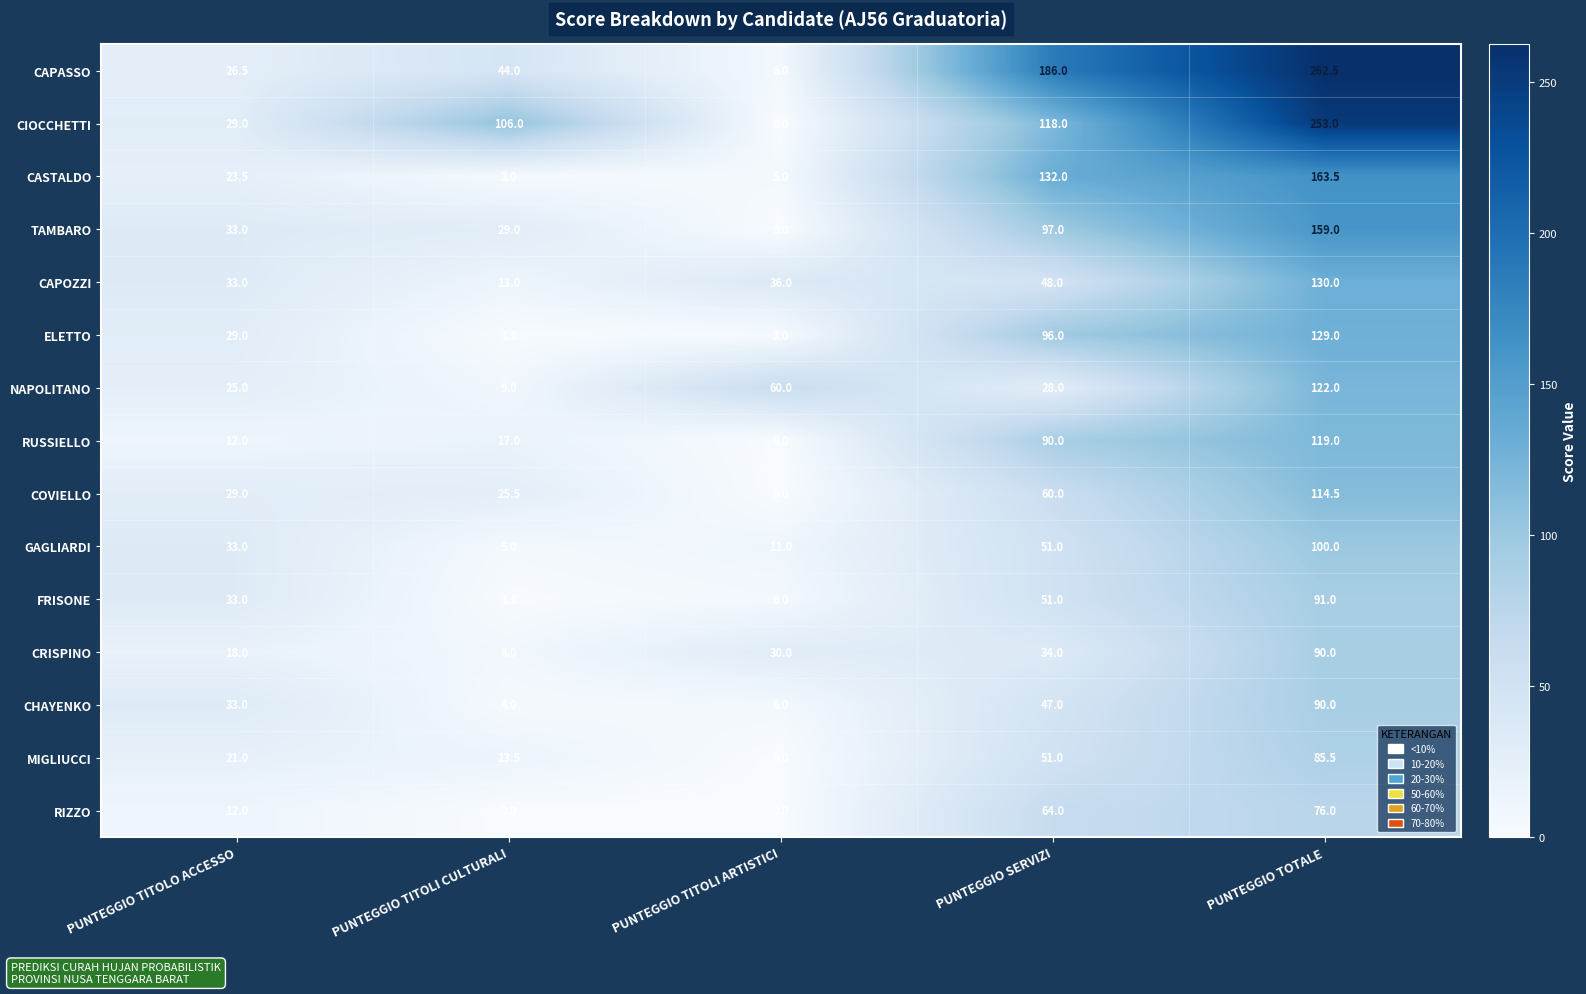

What is the sum of all CAPASSO values?

525.0